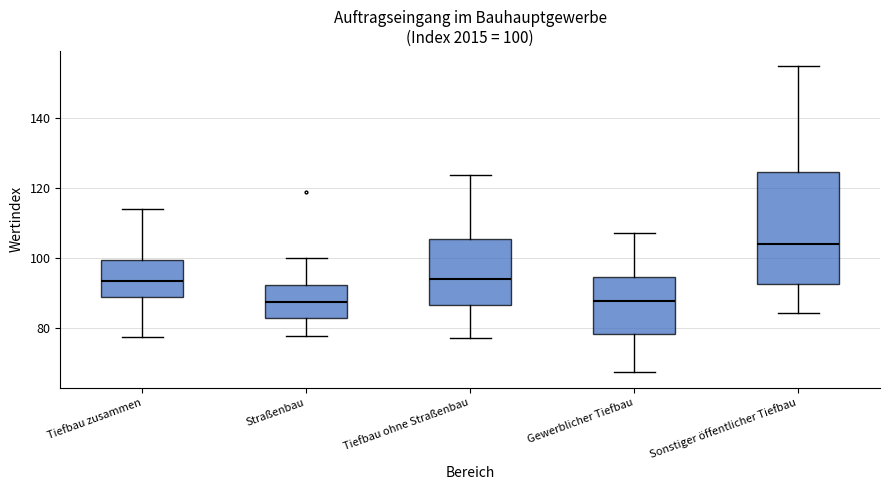

Comparing the boxes themselves (not the whiskers), which one is the tallest?

Sonstiger öffentlicher Tiefbau